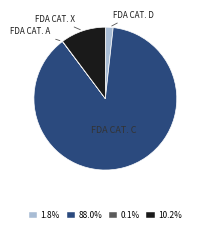

Does any single category account for the majority?

Yes